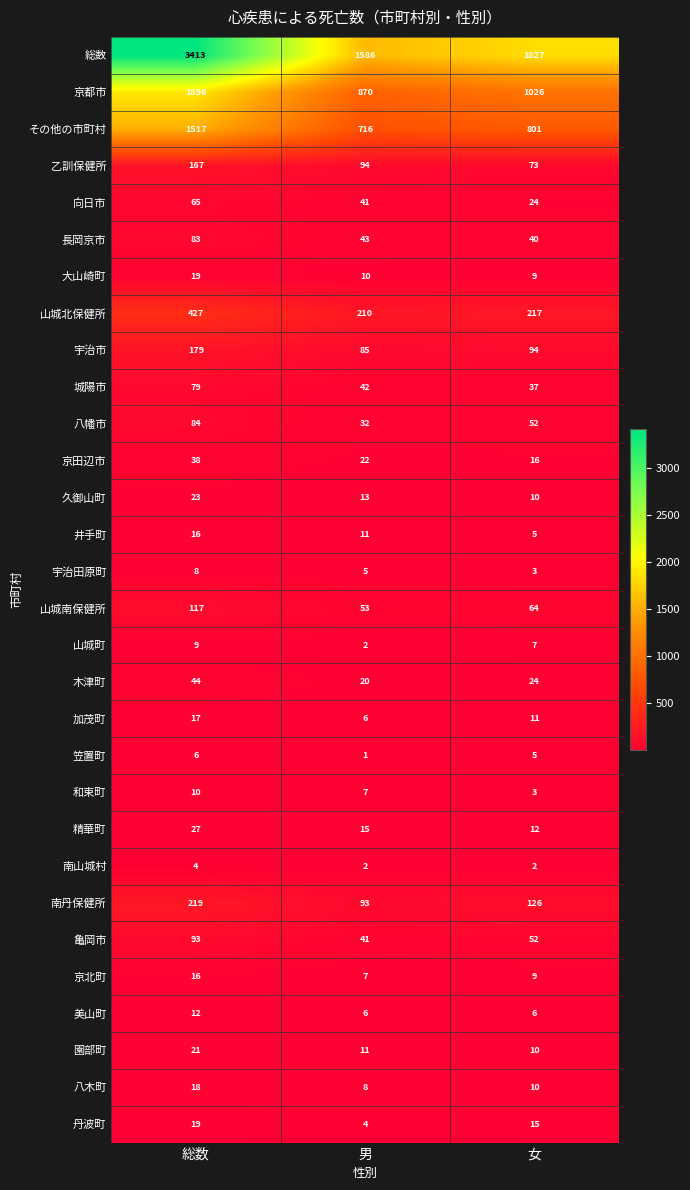

At which label does 久御山町 reach its peak?

総数